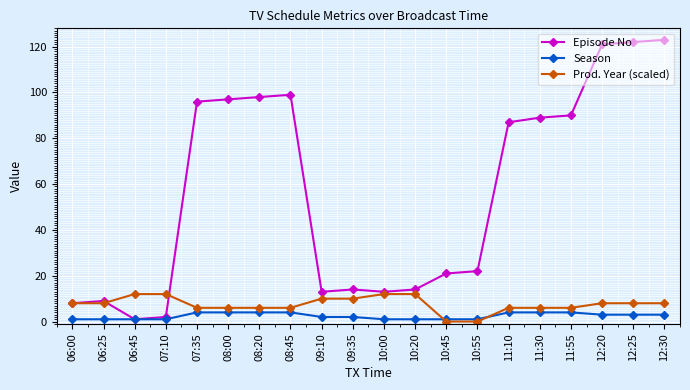

What is the average value of the Season series?

2